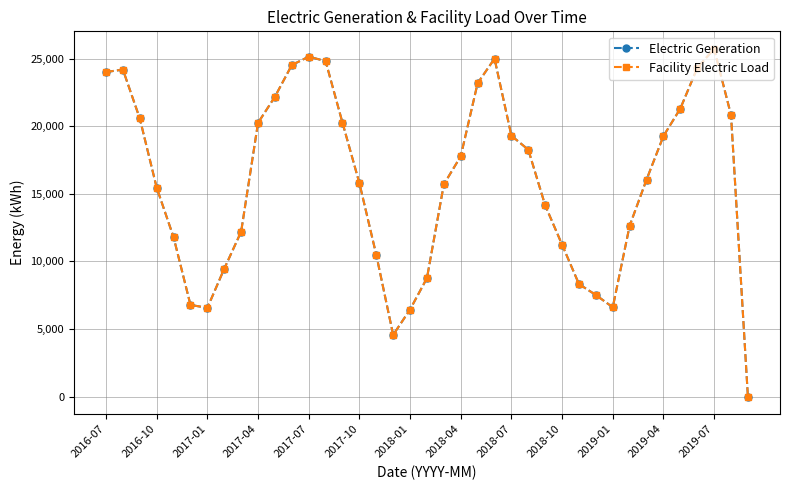

Which series has the widest spread of values?

Electric Generation